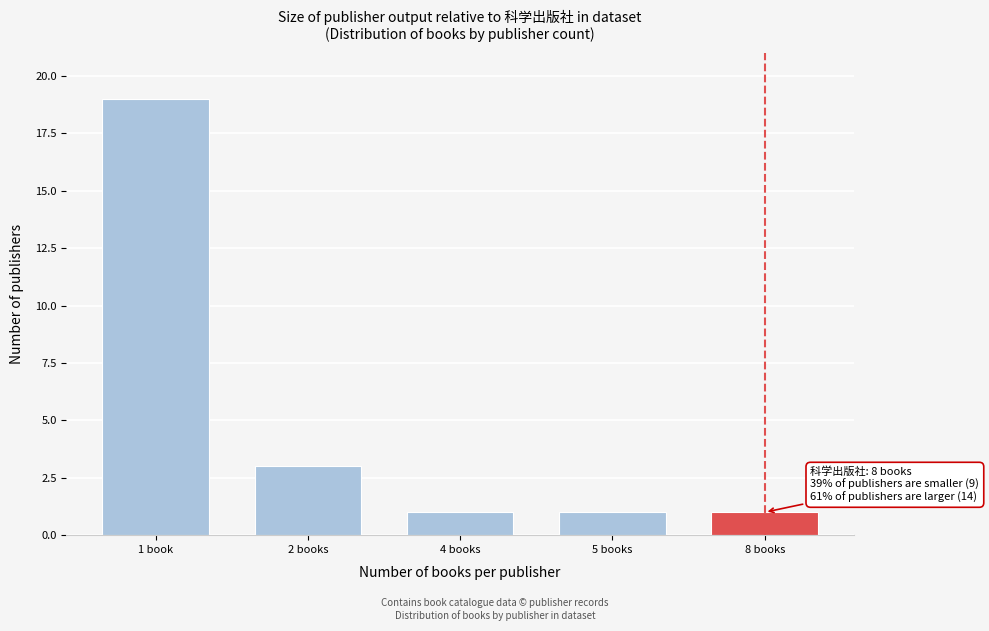

Reading left to right, extract all data points from this chart.

19	3	1	1	1